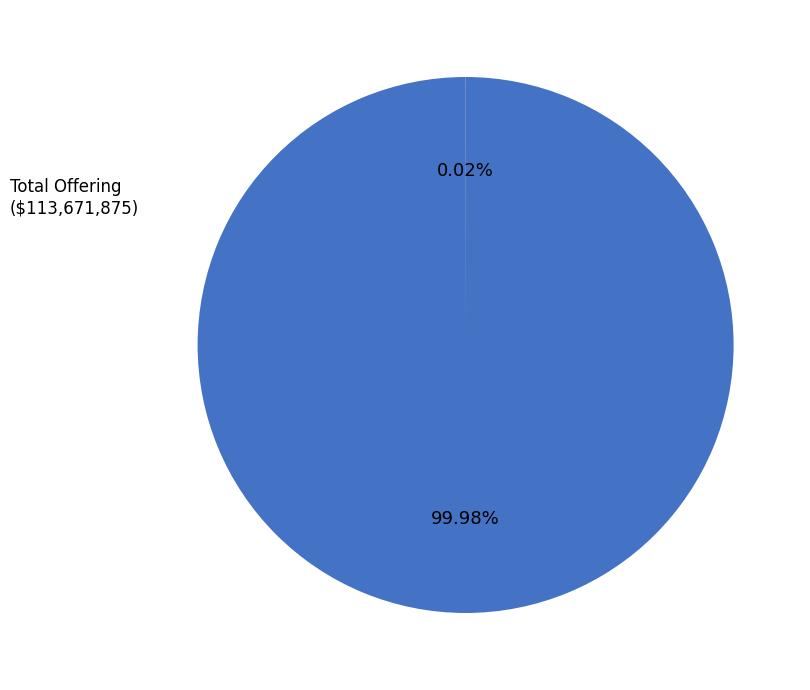

Does any single category account for the majority?

Yes